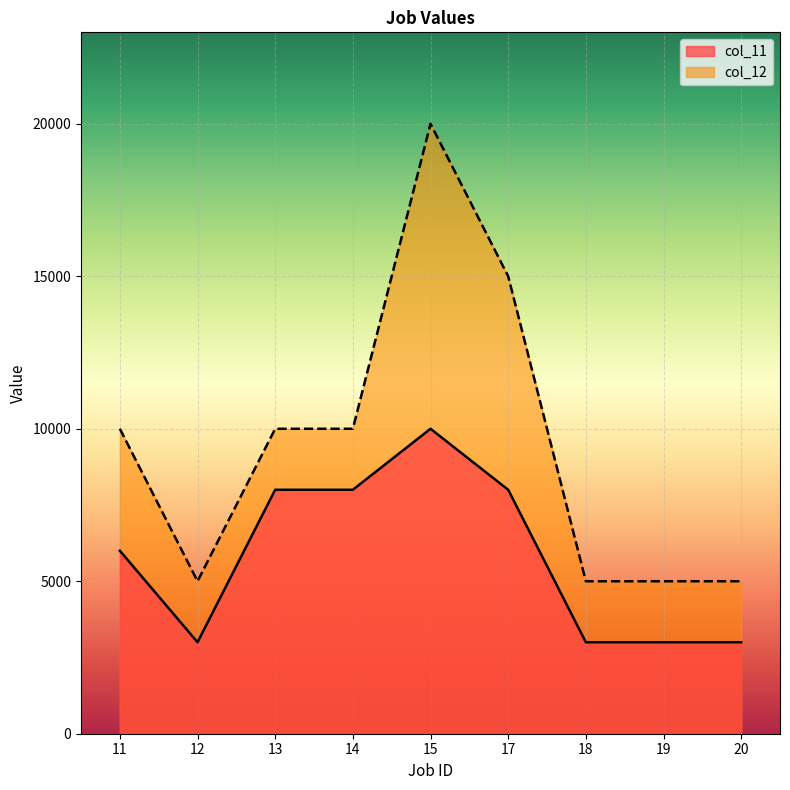

At which label does col_11 first exceed 6000?

13